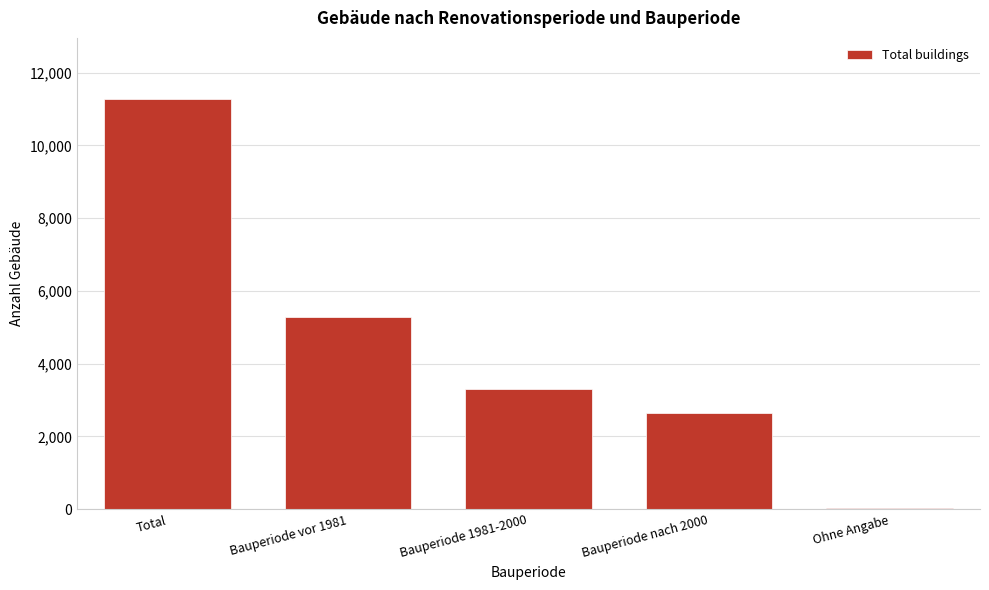

Reading left to right, what are all the values shown in this chart?

Total=11266	Bauperiode vor 1981=5292	Bauperiode 1981-2000=3299	Bauperiode nach 2000=2643	Ohne Angabe=32